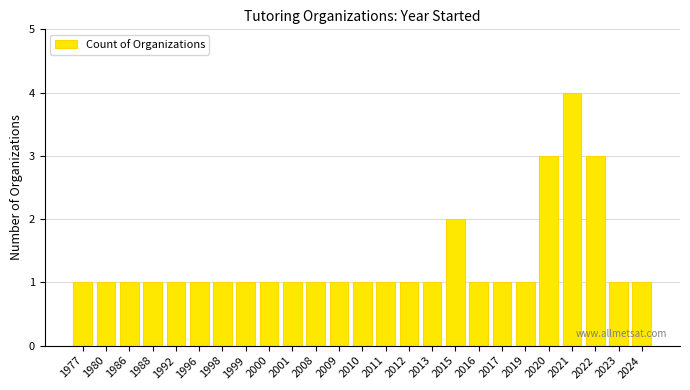

What is the value of the 13th bar from the left?

1